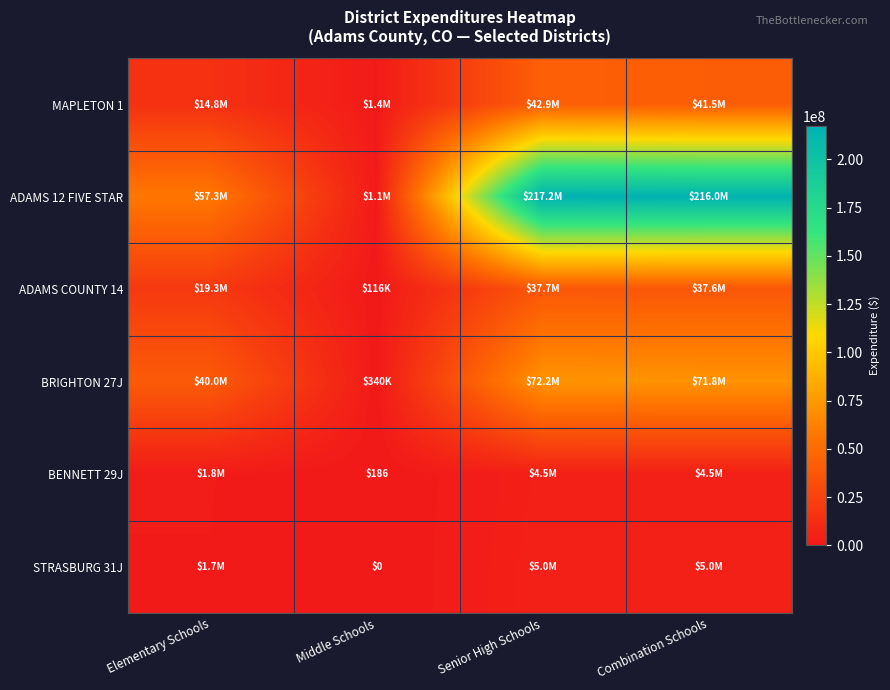

How many values in the ADAMS 12 FIVE STAR series are below 216042049?

2